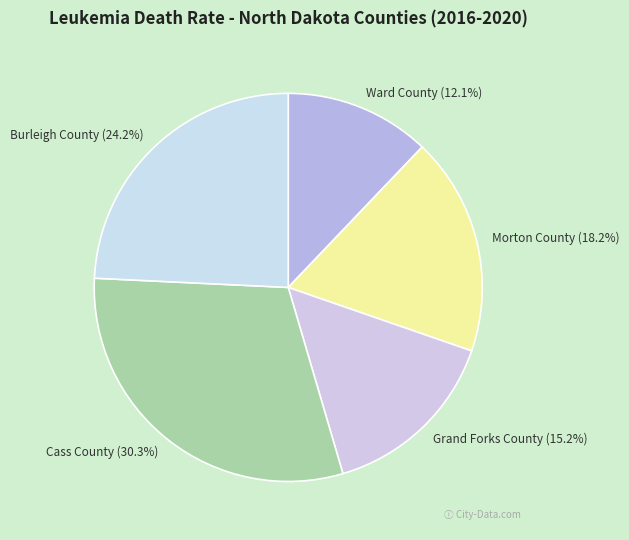

What is the smallest slice in the pie chart?

Ward County